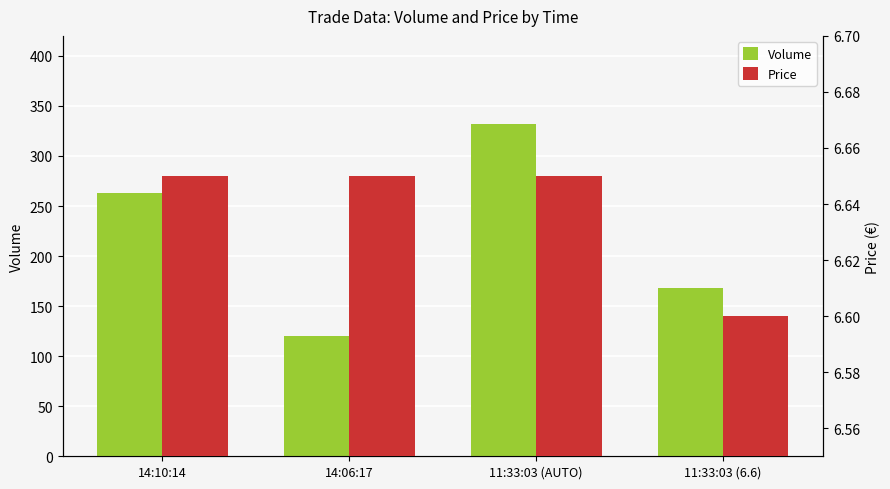

What is the lowest value of the Volume series?

120.0